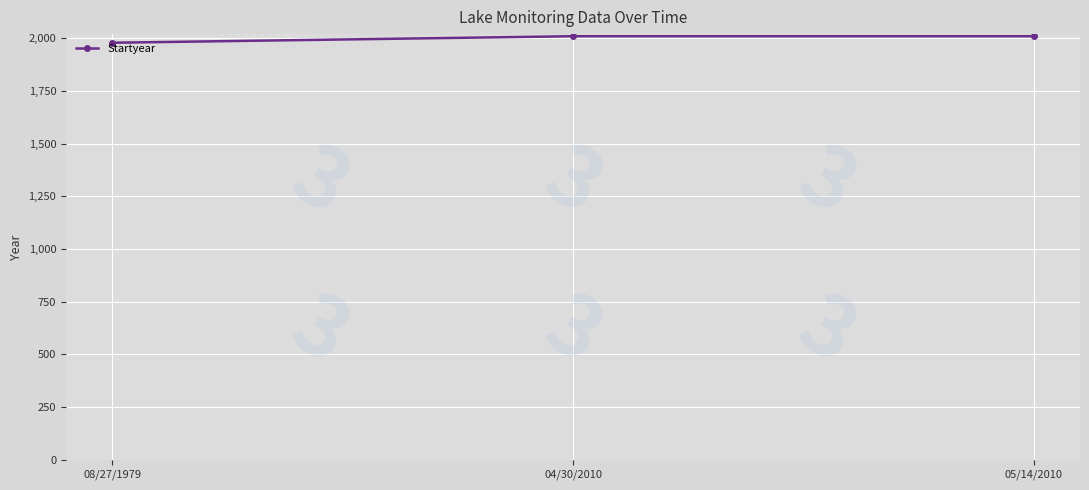

Reading left to right, extract all data points from this chart.

08/27/1979=1979	04/30/2010=2010	05/14/2010=2010